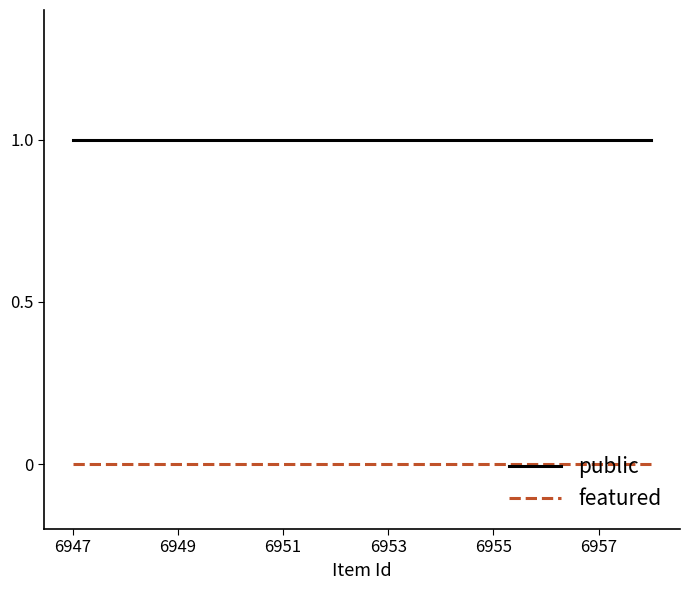

Which series has the largest total across all categories?

public